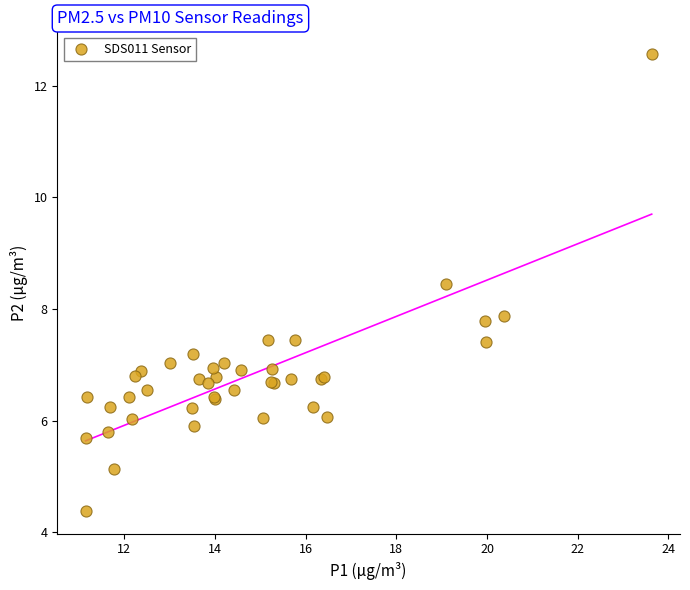

What Y value in the scatter plot is closest to 8?

7.9